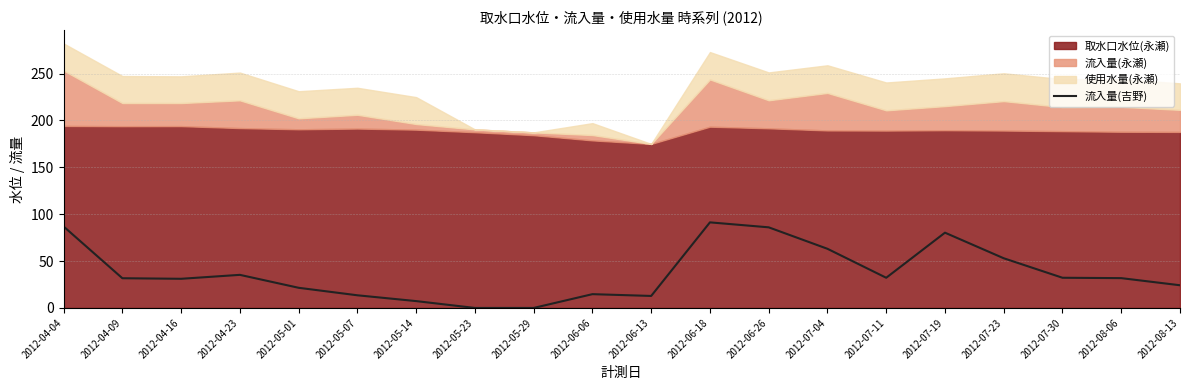

What is the value of the 20th point from the left?

24.2